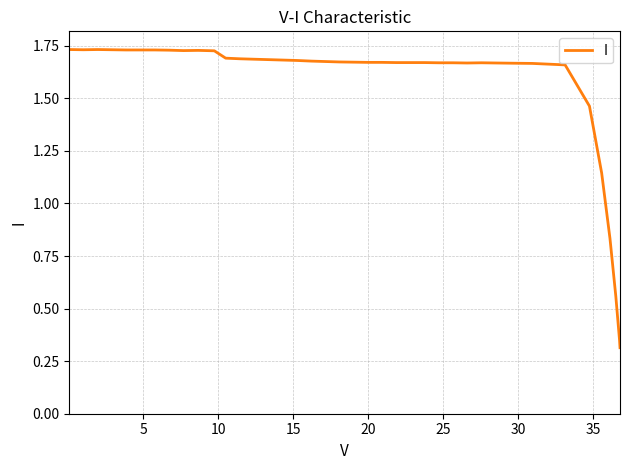

What is the difference between the maximum and minimum values?

1.4